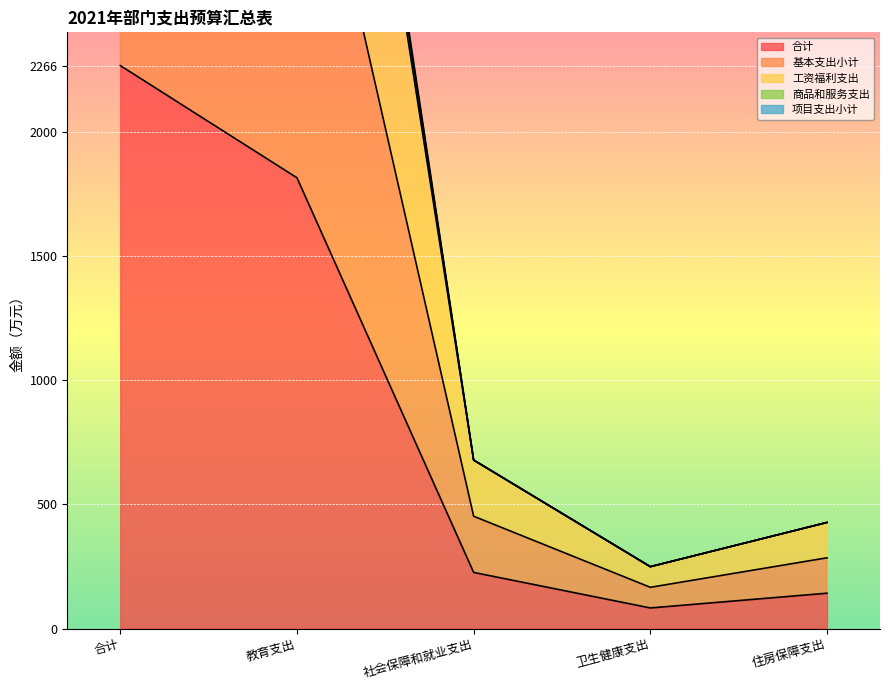

How many lines are shown in the chart?

5